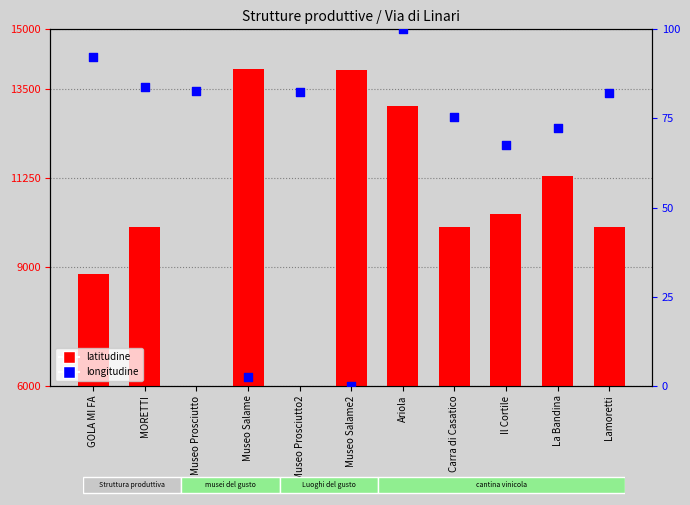

What is the total value across all series at La Bandina?

11363.4